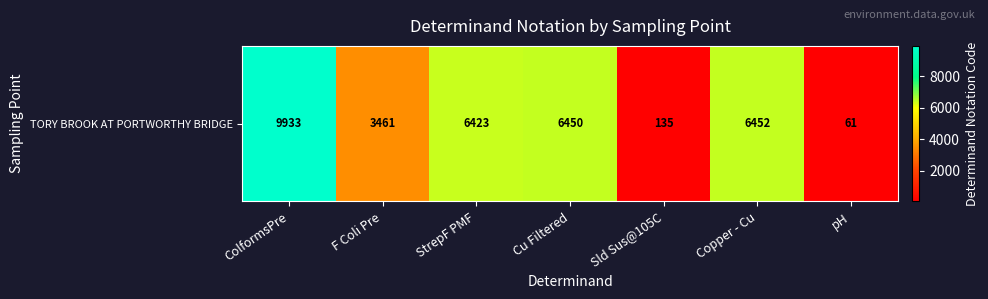

List the labels in order of value, largest first.

ColformsPre, Copper - Cu, Cu Filtered, StrepF PMF, F Coli Pre, Sld Sus@105C, pH